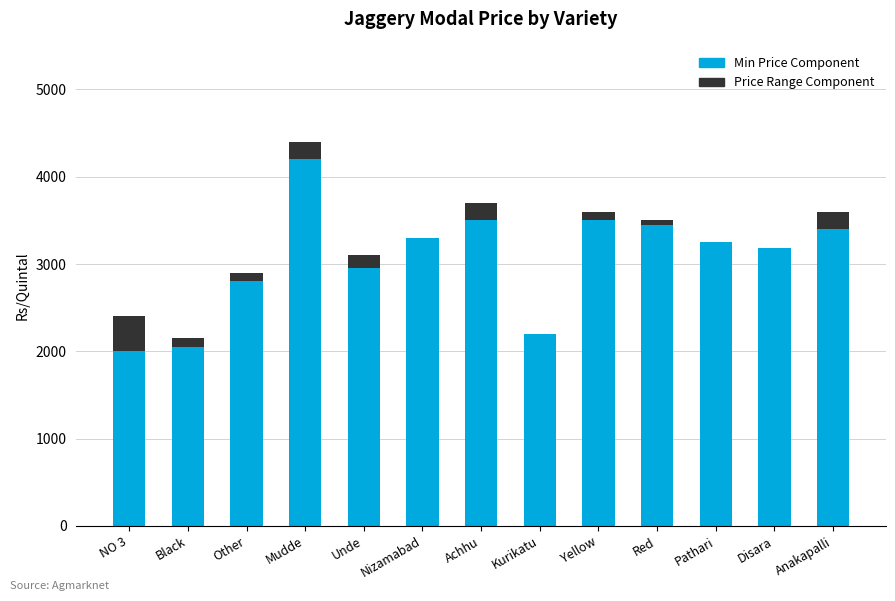

True or false: Min Price Component has a value of 3450 at Red.

True